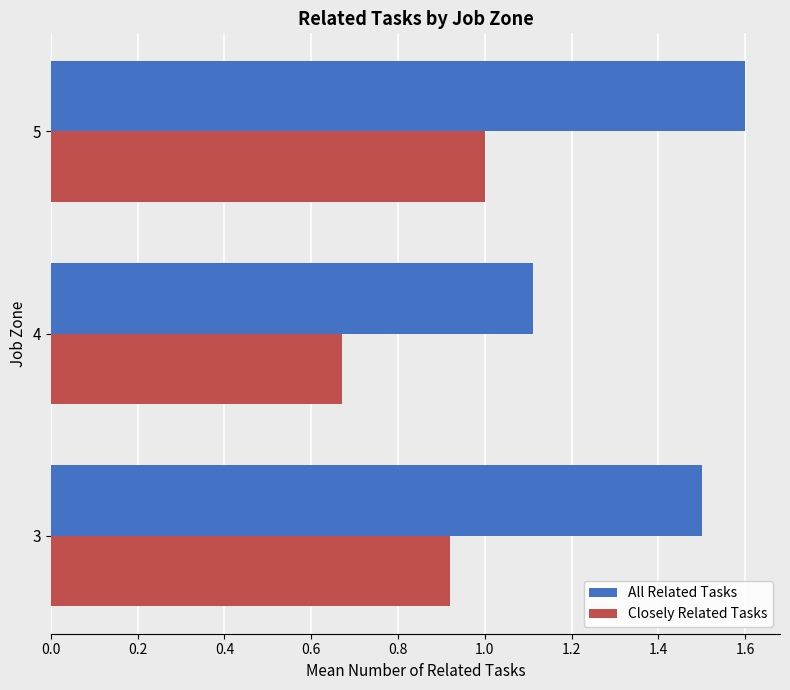

What is the maximum value shown in the chart?

1.6